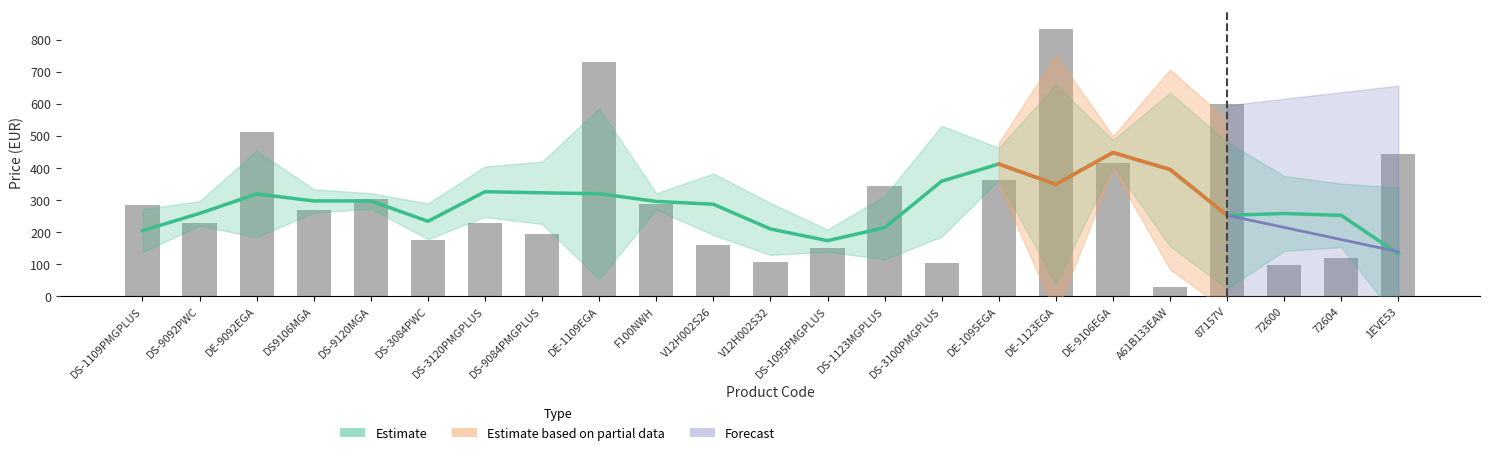

What position from the left is DE-1095EGA?

16